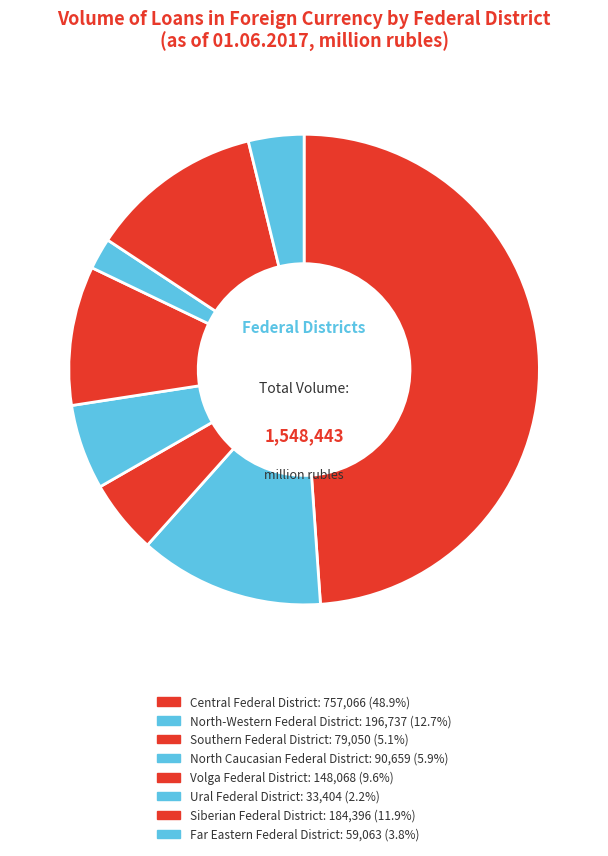

Which has a higher value, Siberian Federal District or Southern Federal District?

Siberian Federal District